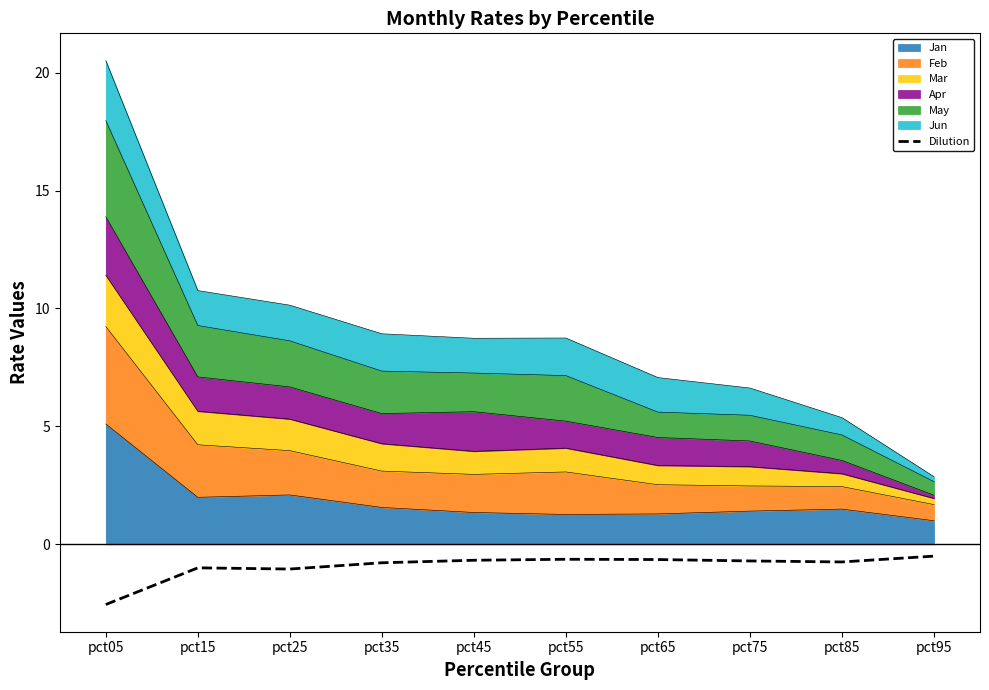

Rank the categories by value from lowest to highest.

pct05, pct25, pct15, pct35, pct85, pct75, pct45, pct65, pct55, pct95